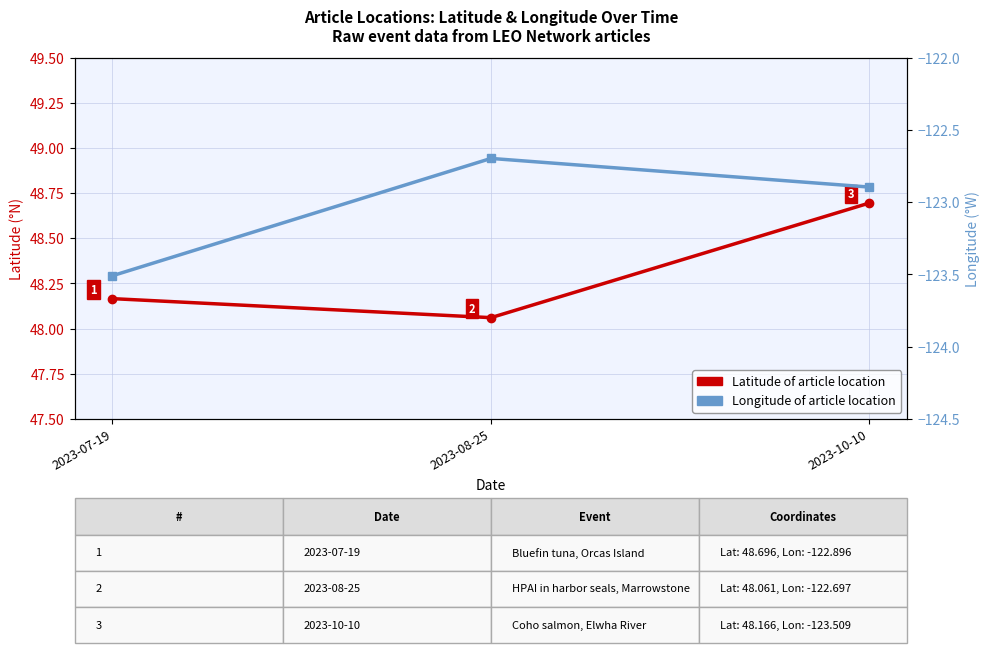

Count the number of data series in this chart.

2